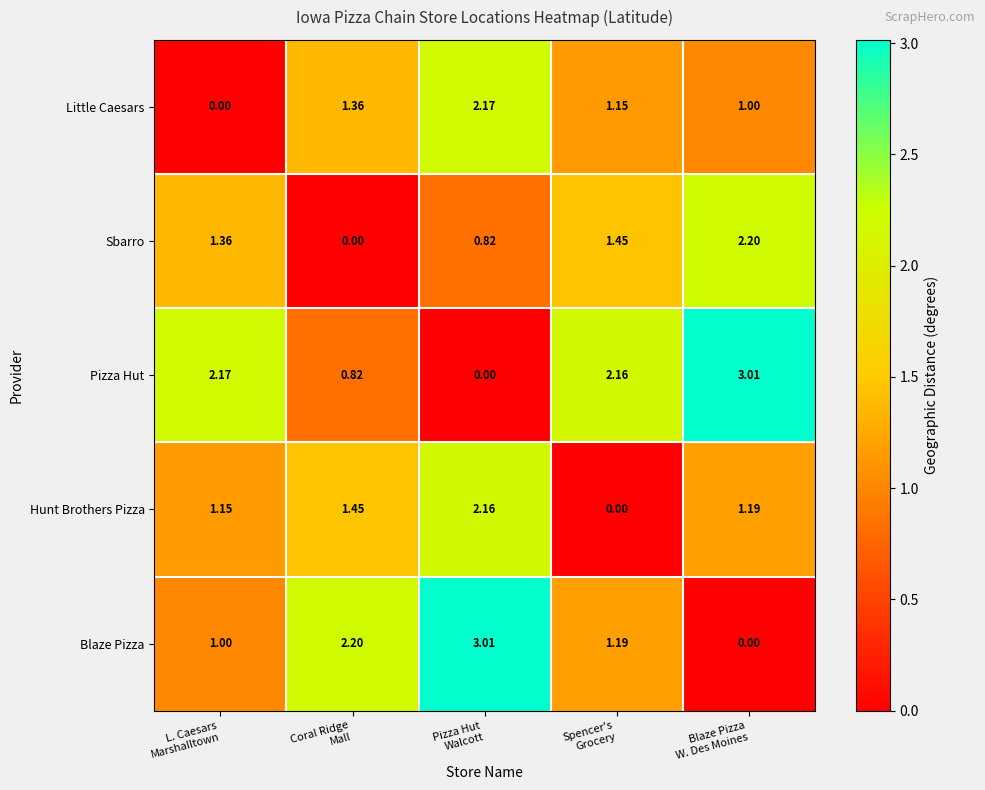

Which series has the largest total across all categories?

Pizza Hut